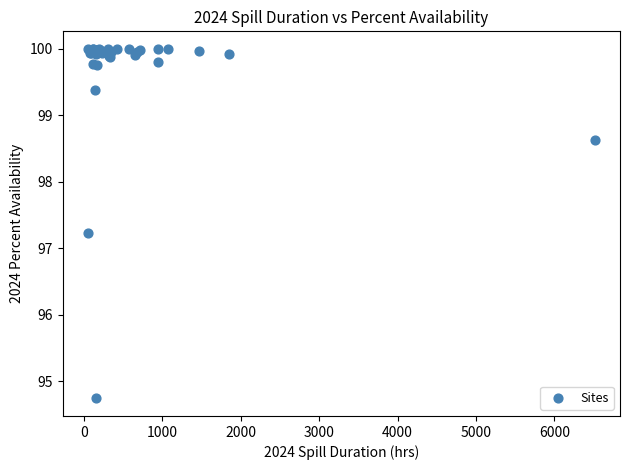

What Y value in the scatter plot is closest to 97?

97.2